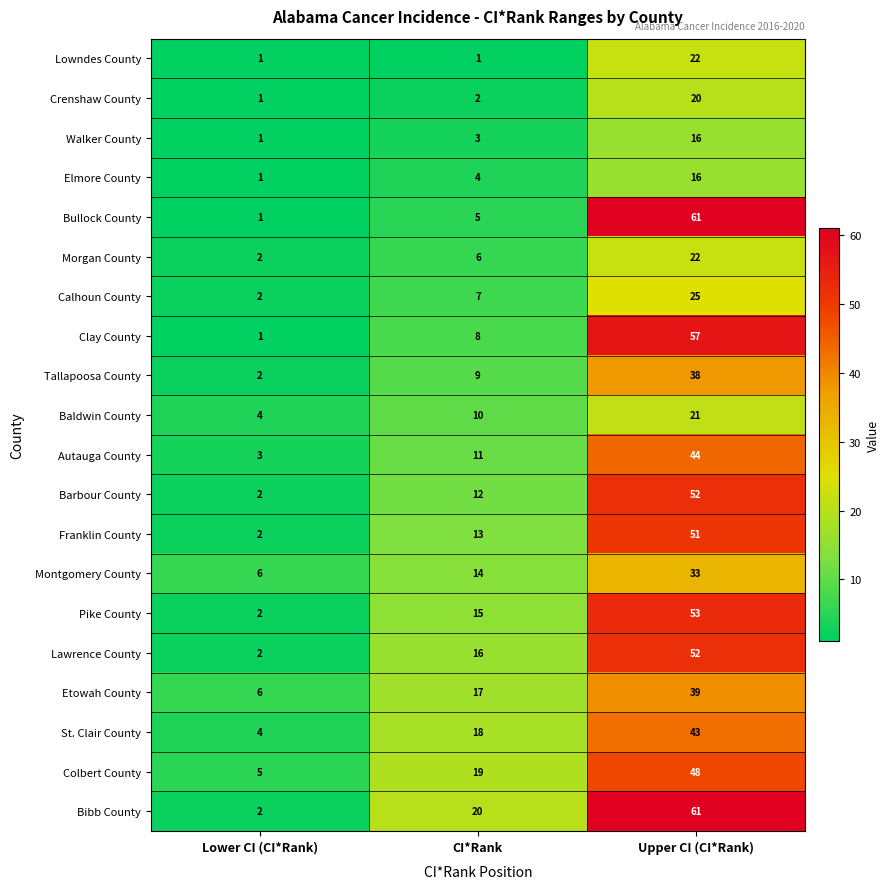

What is the total value across all series at CI*Rank?

210